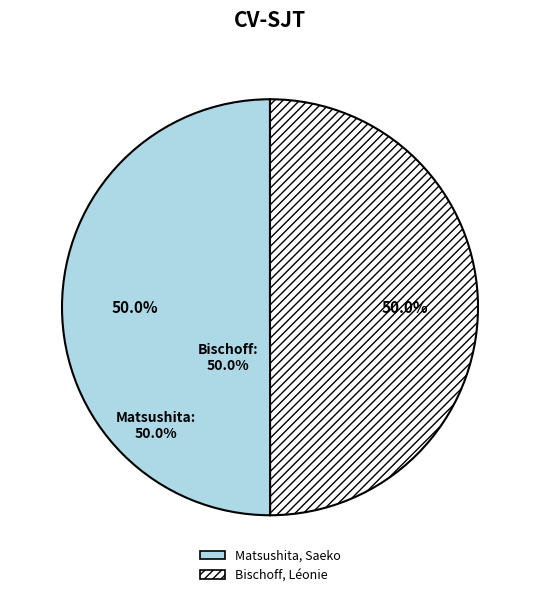

Is the sum of Matsushita, Saeko and Bischoff, Léonie greater than half?

Yes